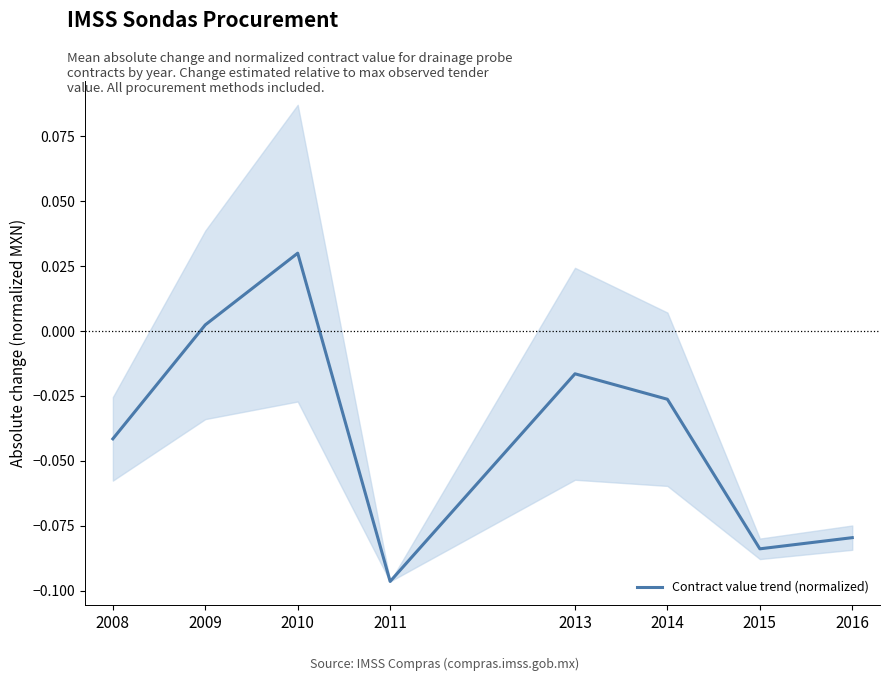

Does the chart have visible grid lines?

No